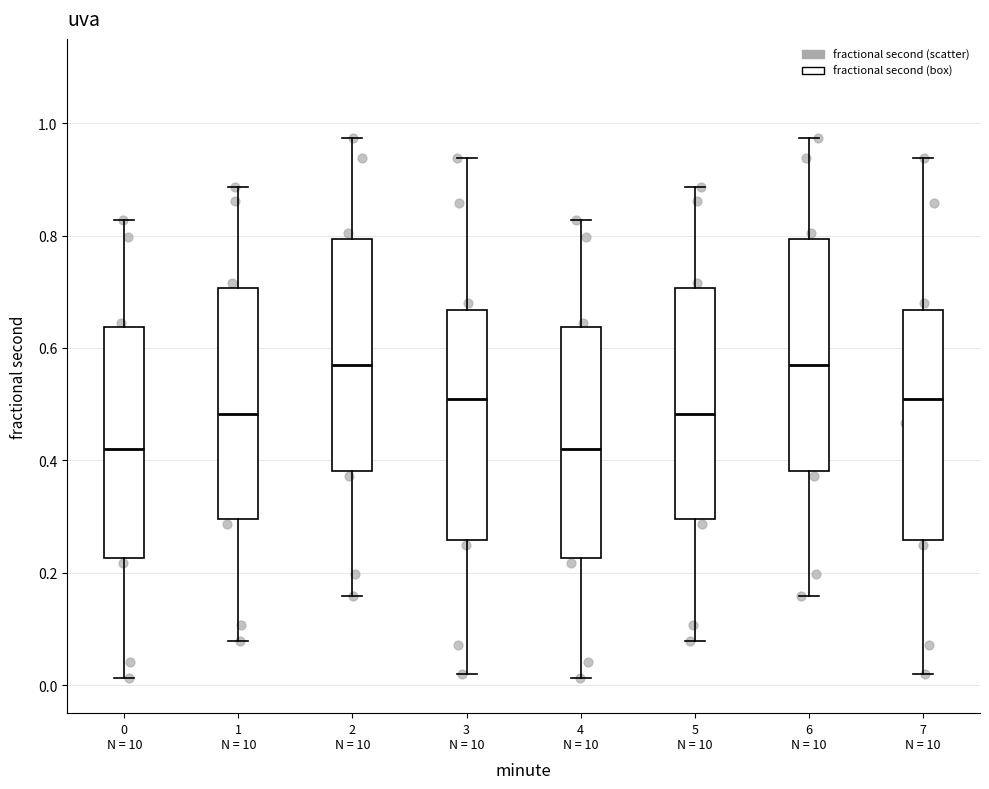

Where does the upper whisker of the box for 2 N = 10 end on the y-axis? The values are not printed on the chart, so give them approximately, as read against the axis.

0.98